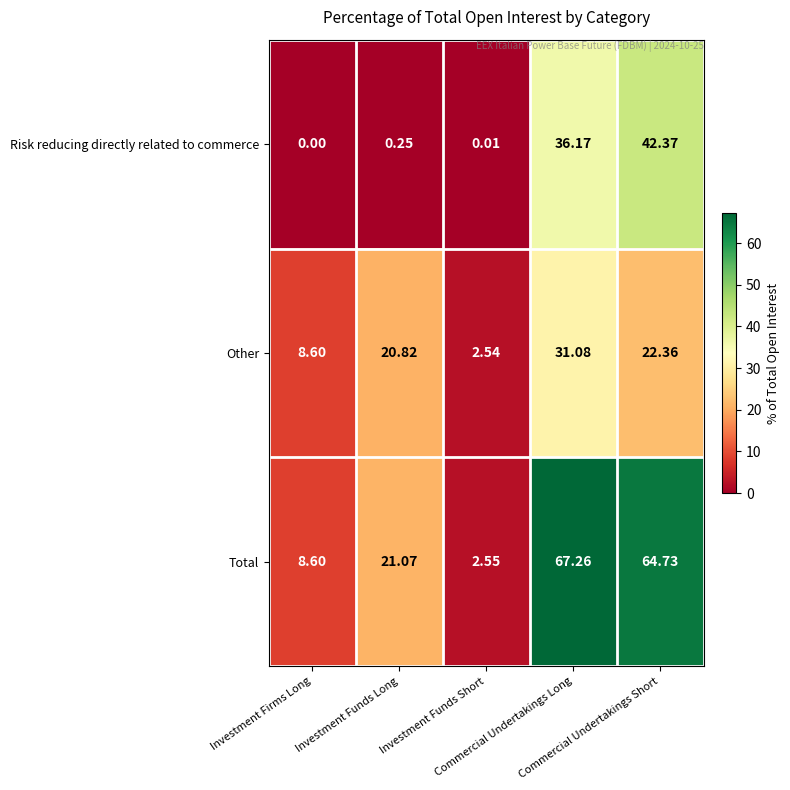

Which series has the largest total across all categories?

Total